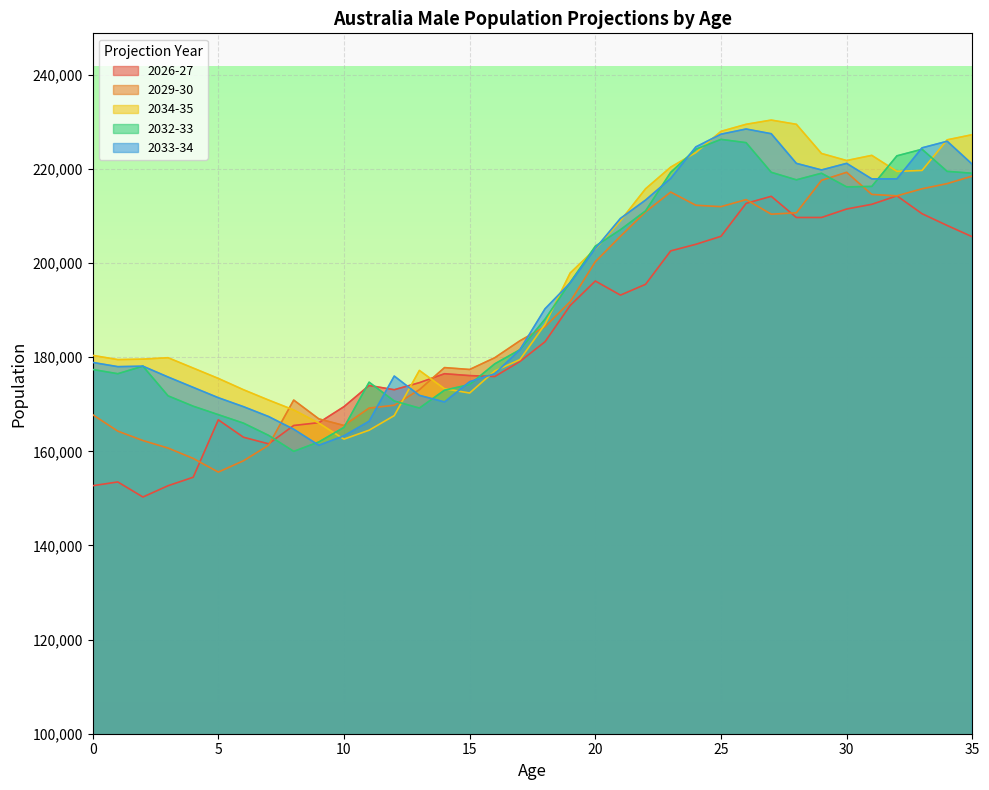

Is the value of 2026-27 at 30 greater than the value of 2029-30 at 1?

Yes